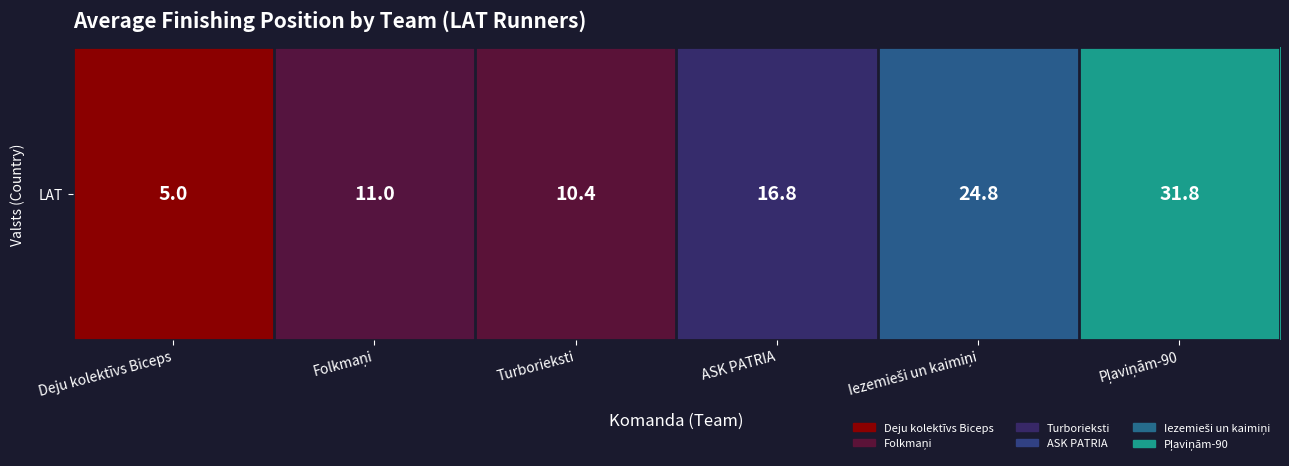

Reading left to right, transcribe all the data shown in this chart.

5.0	11.0	10.4	16.8	24.8	31.8